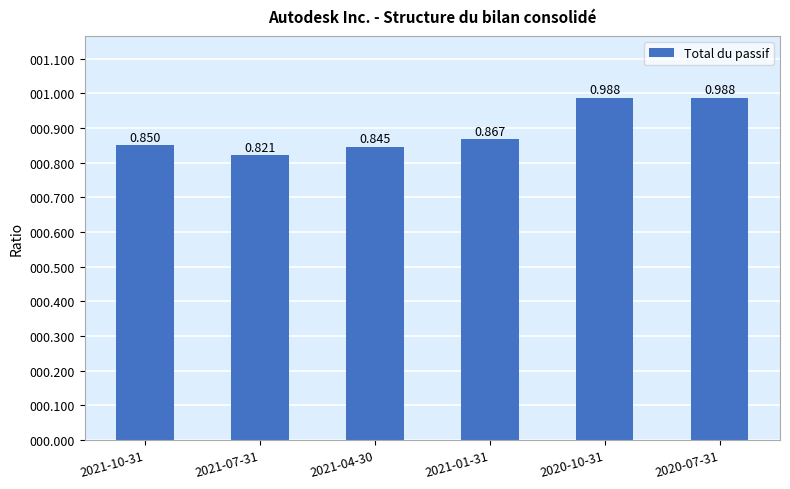

How many distinct data groups are displayed?

1